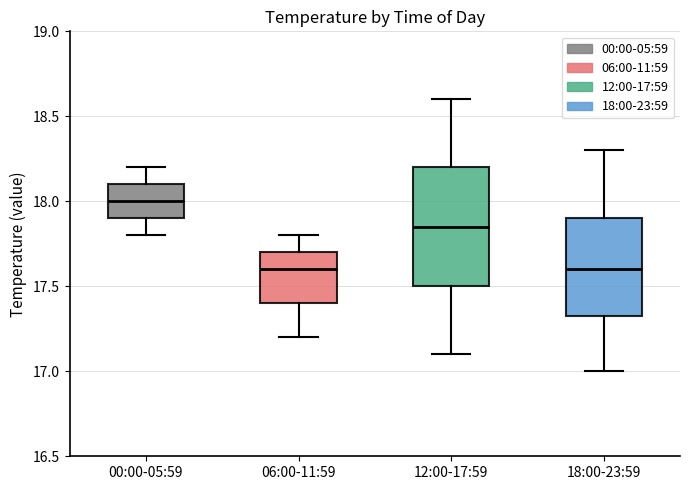

Reading left to right, read every box against the y-axis: the position of its median line, the range the box covers, and the ends of its whiskers. The values are not printed on the chart, so give them approximately, as read against the axis.

00:00-05:59: median 18.00, box 17.90 to 18.10, whiskers 17.80 to 18.20
06:00-11:59: median 17.60, box 17.40 to 17.70, whiskers 17.20 to 17.80
12:00-17:59: median 17.85, box 17.50 to 18.20, whiskers 17.10 to 18.60
18:00-23:59: median 17.60, box 17.35 to 17.90, whiskers 17.00 to 18.30